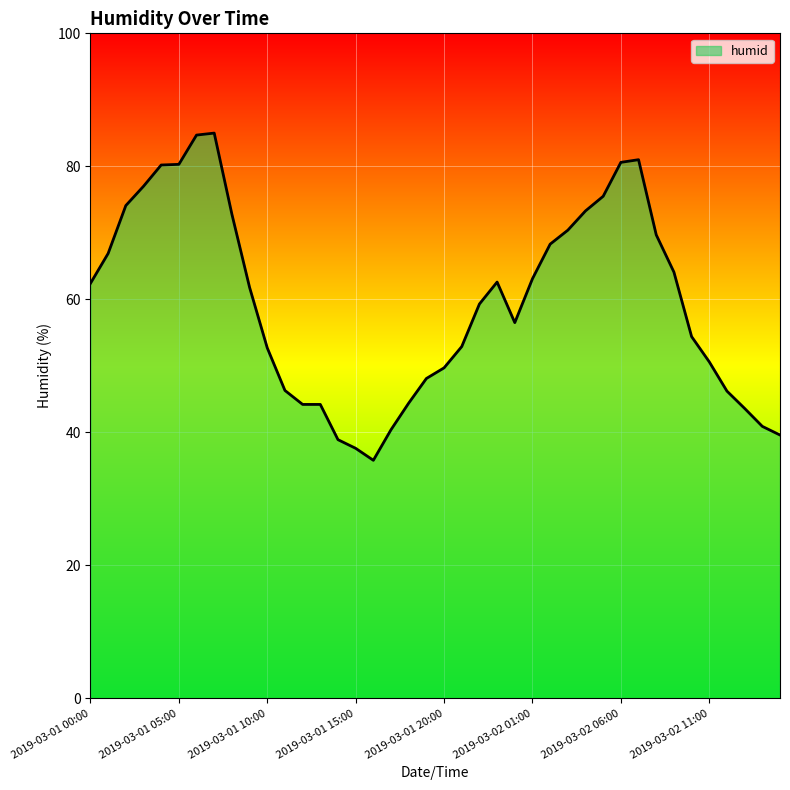

What is the minimum value shown in the chart?

35.8